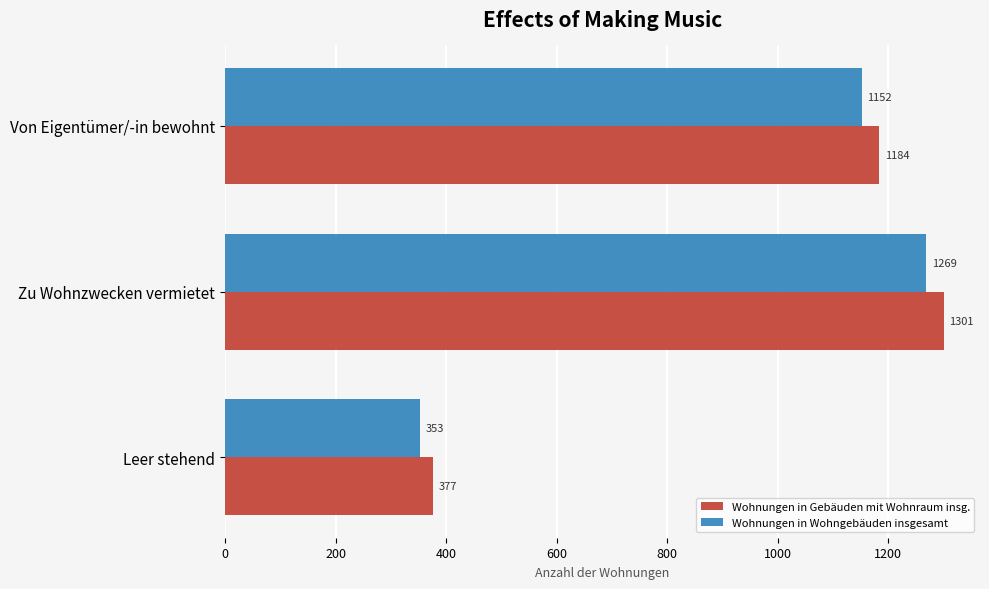

Count the Wohnungen in Gebäuden mit Wohnraum insg. values in the range 377 to 1301.

3